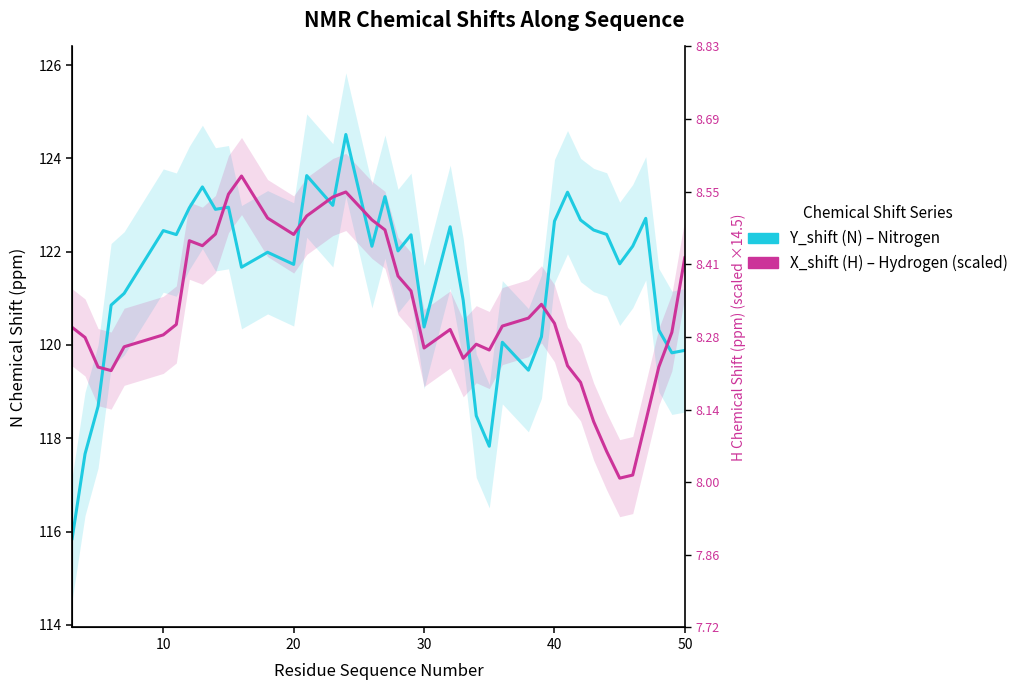

What is the spread (max minus min) of values at 8?

1.3